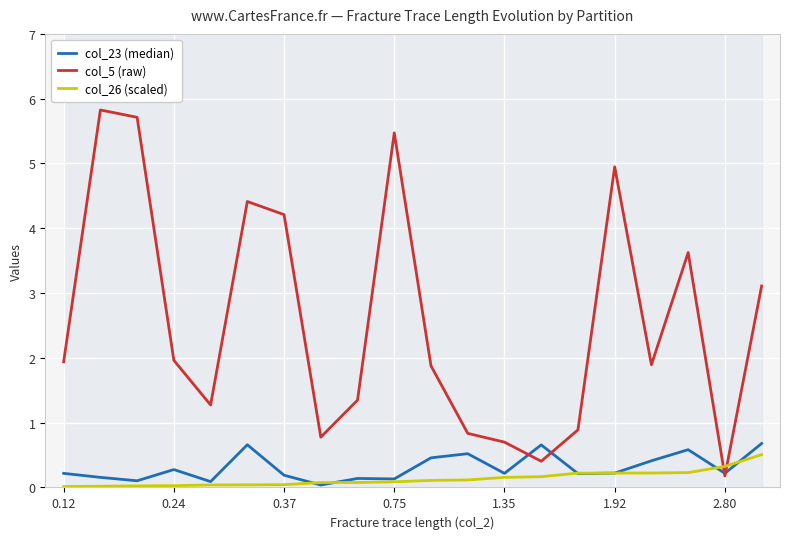

What is the highest value of the col_26 (scaled) series?

0.5